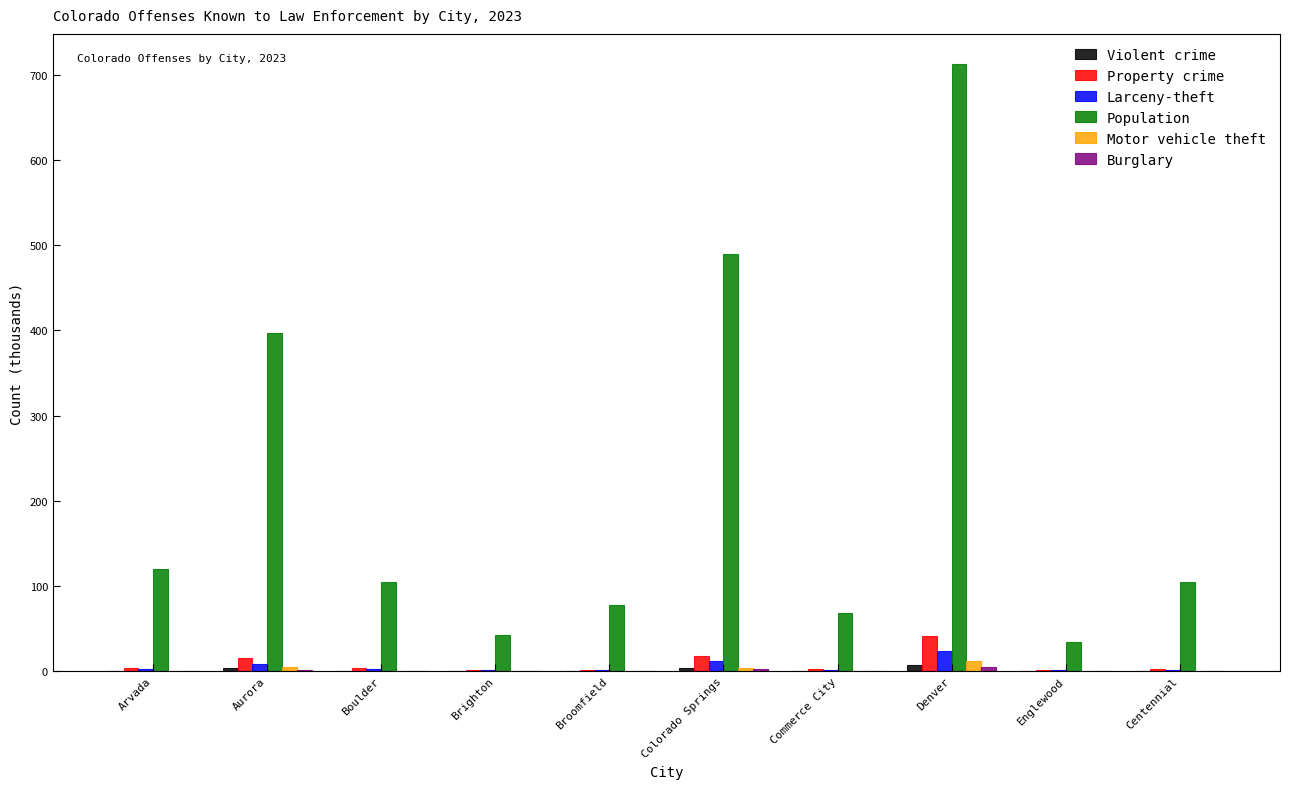

True or false: Population has a value of 104.2 at Boulder.

True